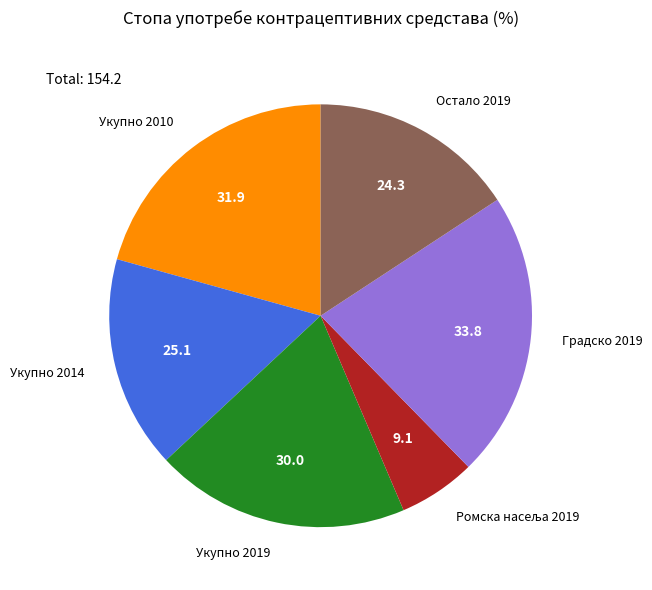

Which has a higher value, Остало 2019 or Градско 2019?

Градско 2019